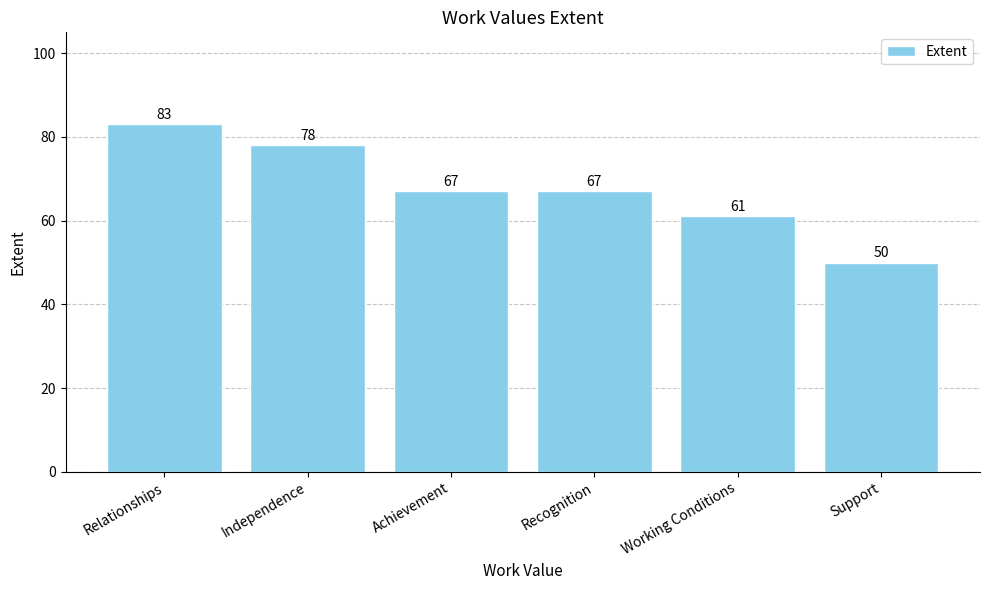

Reading left to right, transcribe all the data shown in this chart.

83	78	67	67	61	50